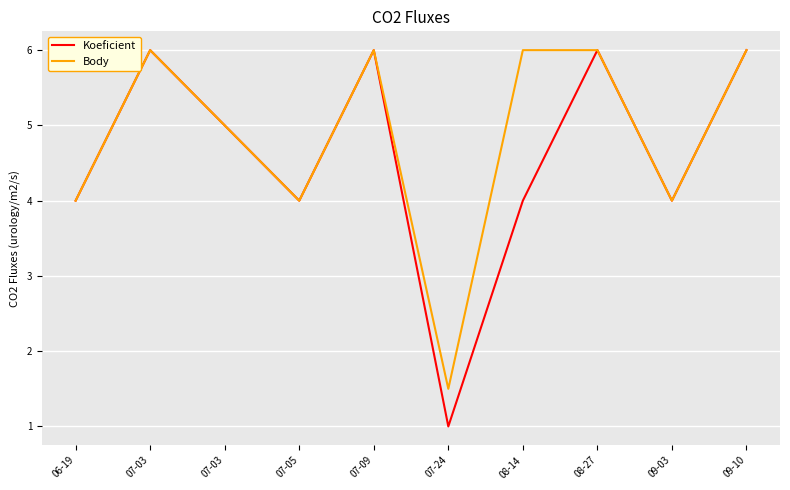

At which category does the chart reach its minimum across all series?

07-24